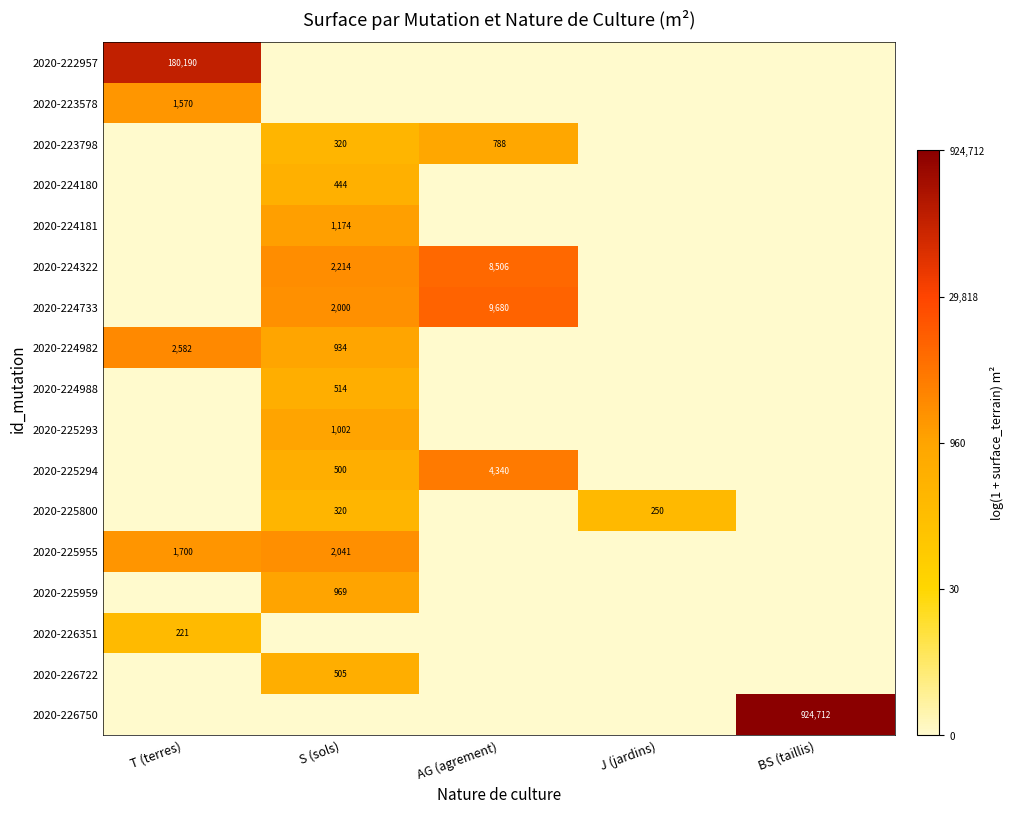

Is it true that 2020-226722 equals 300 at S (sols)?

False